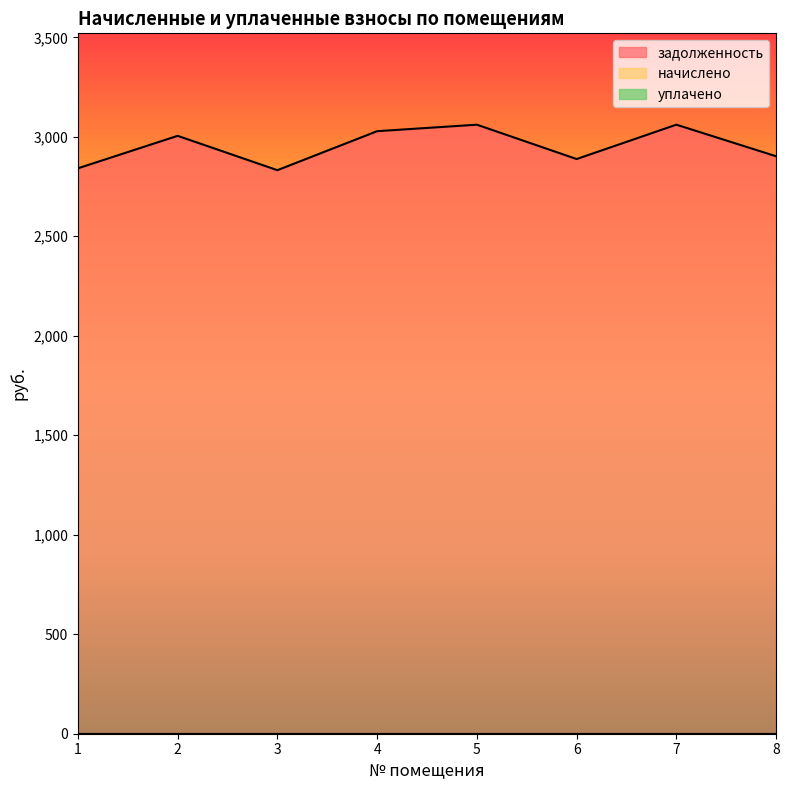

Which has a higher value, 3 or 6?

6